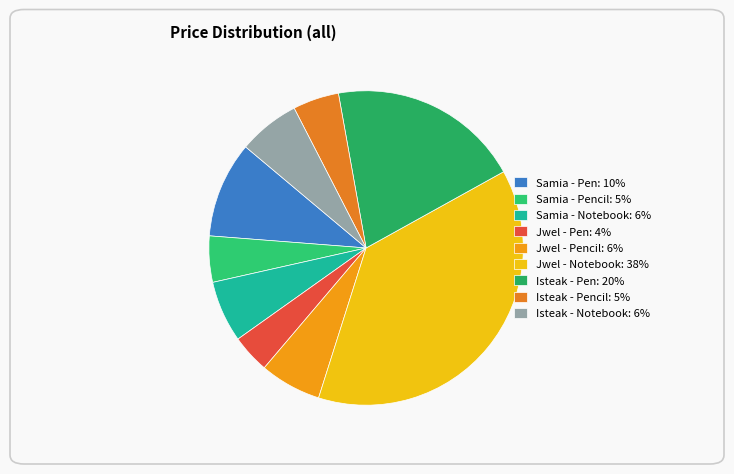

How many slices are in this pie chart?

9